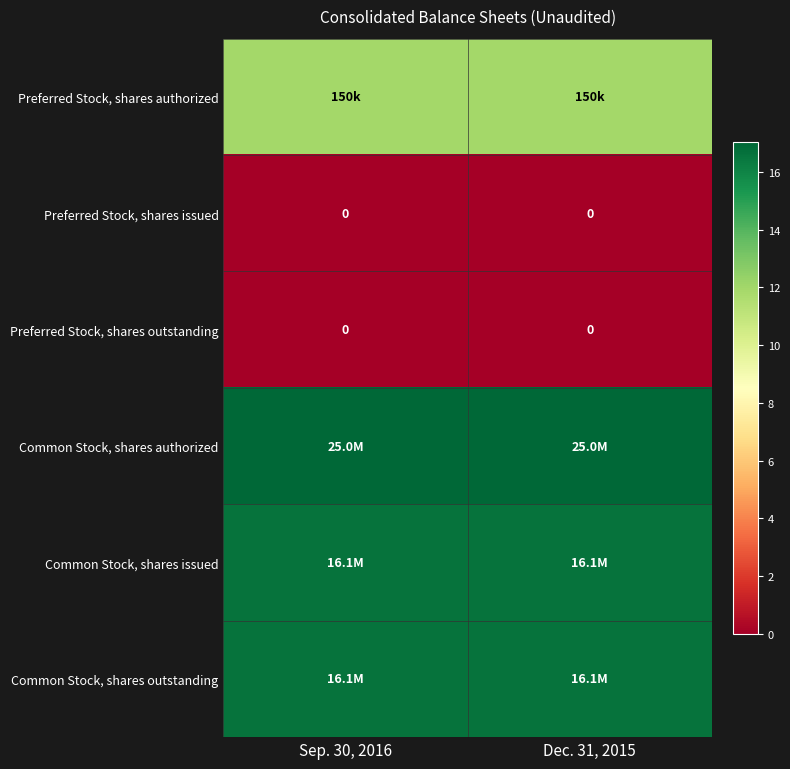

Is the value of Preferred Stock, shares outstanding at Dec. 31, 2015 greater than the value of Preferred Stock, shares authorized at Sep. 30, 2016?

No